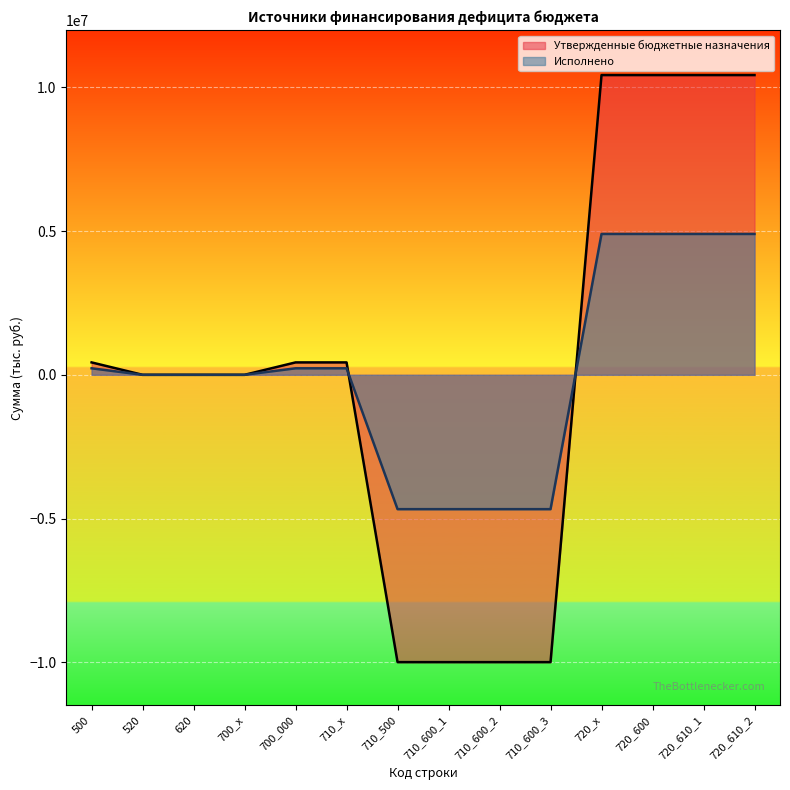

Which series has the widest spread of values?

Утвержденные бюджетные назначения